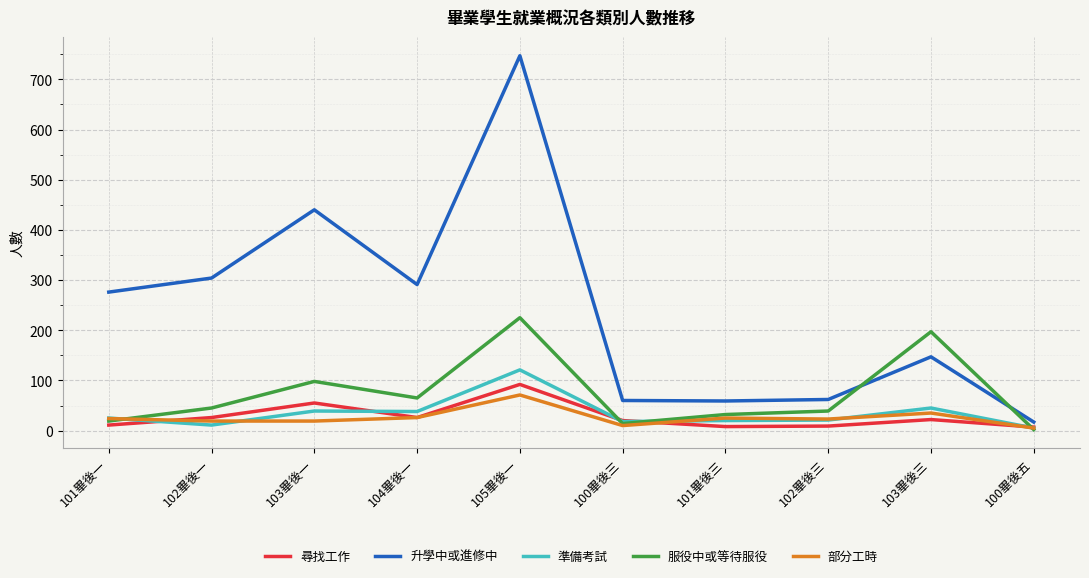

Between 101畢後一 and 105畢後一, which series saw the biggest shift?

升學中或進修中